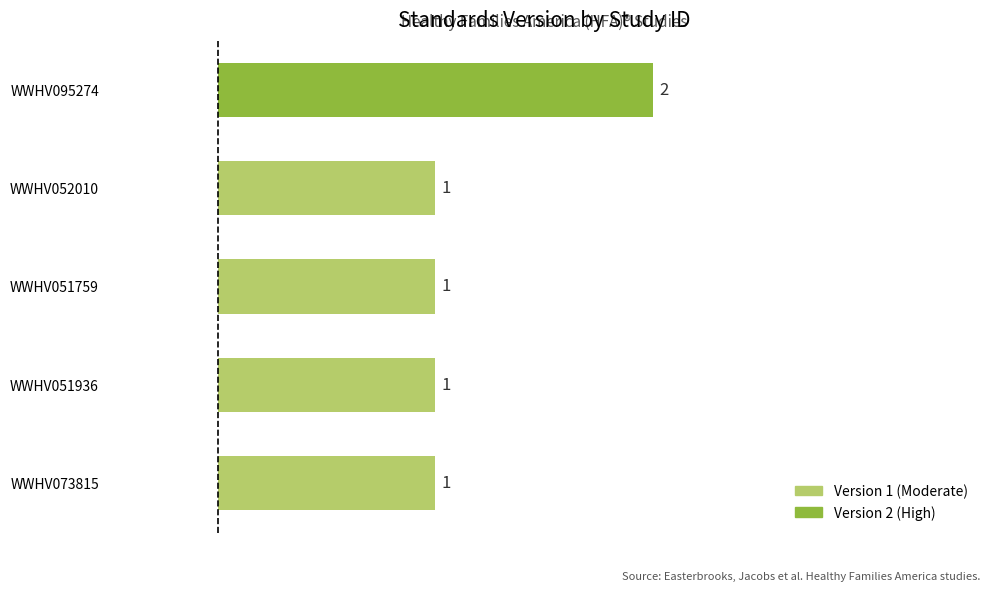

What is the minimum value shown in the chart?

1